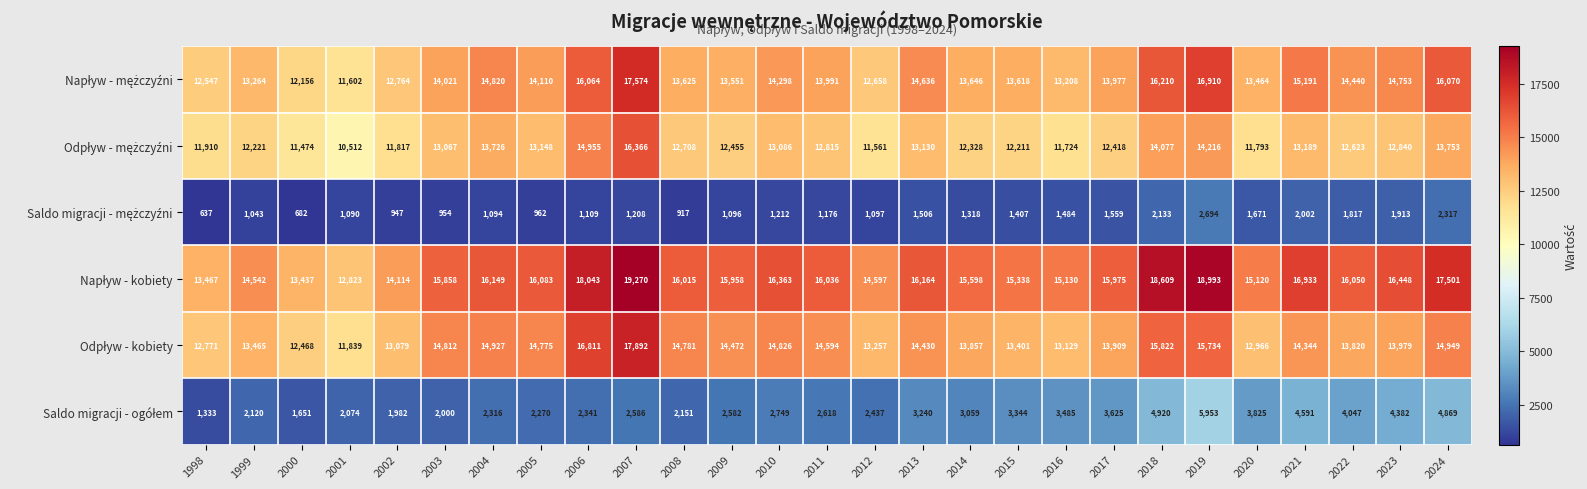

At which category does the chart reach its peak across all series?

2007